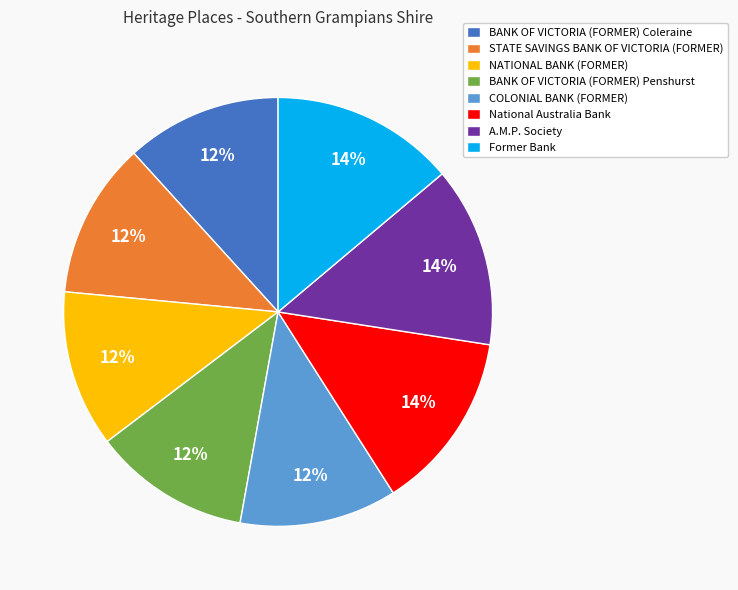

Is there a majority slice in this chart?

No